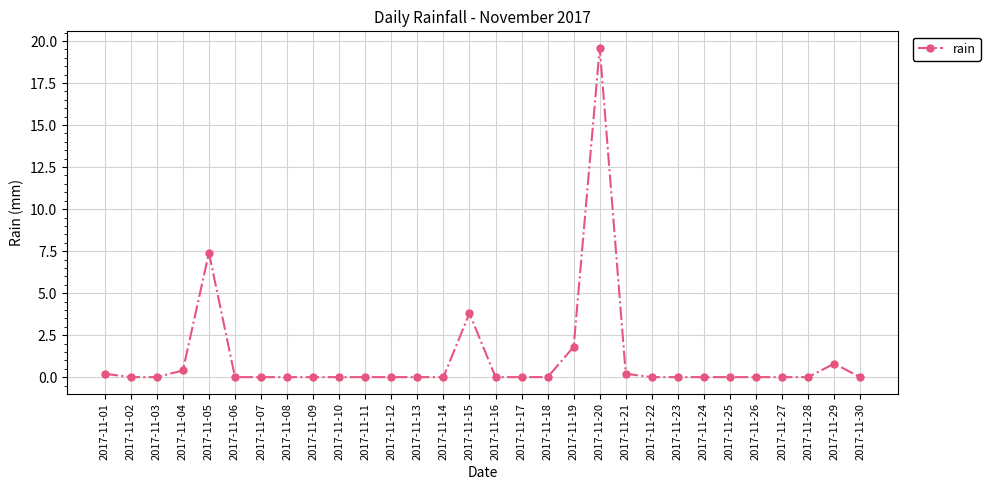

Between 2017-11-05 and 2017-11-27, which is larger?

2017-11-05